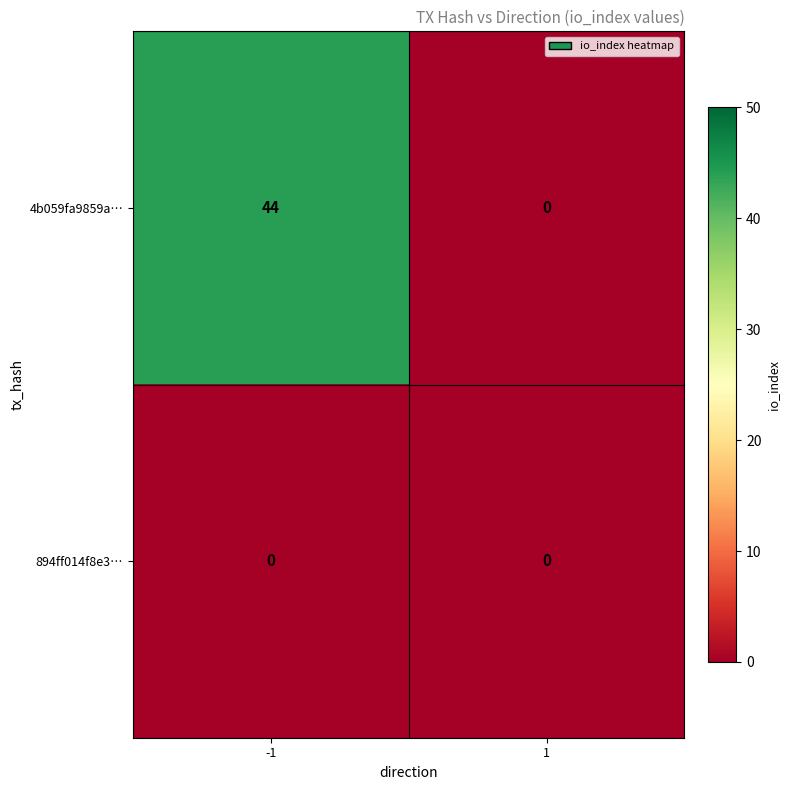

Which series has the widest spread of values?

4b059fa9859a…